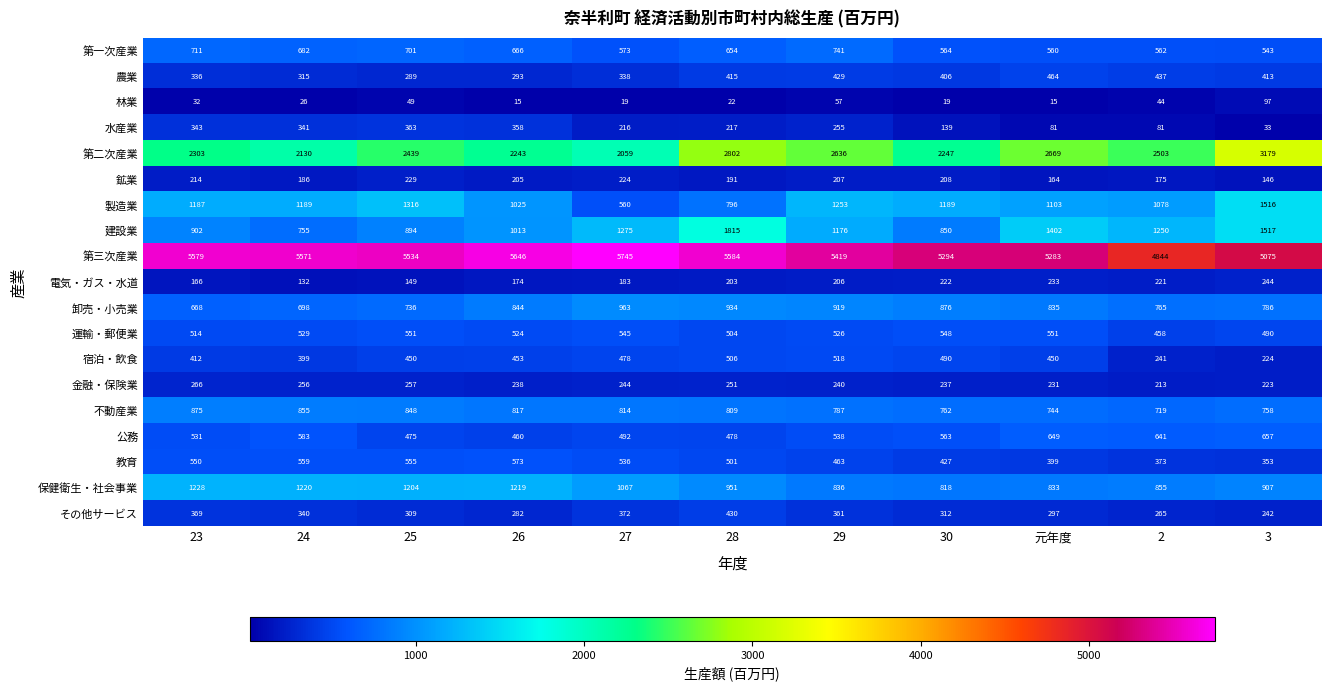

List the series in order of their peak value, highest first.

第三次産業, 第二次産業, 建設業, 製造業, 保健衛生・社会事業, 卸売・小売業, 不動産業, 第一次産業, 公務, 教育, 運輸・郵便業, 宿泊・飲食, 農業, その他サービス, 水産業, 金融・保険業, 電気・ガス・水道, 鉱業, 林業